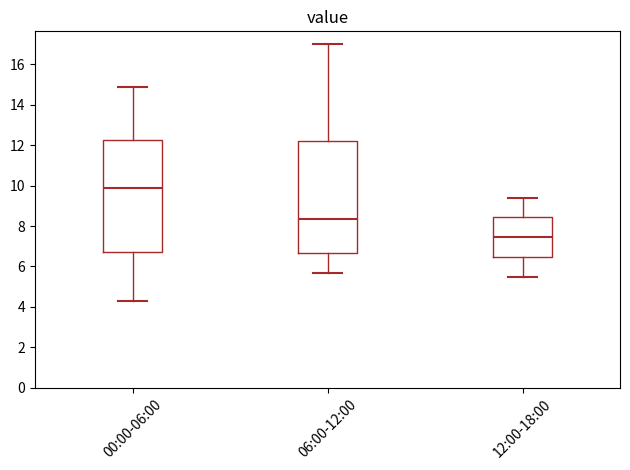

Reading left to right, transcribe this box plot: for each box, give where its median line is, the range the box spans, and where its two whiskers end, as read against the y-axis. The values are not printed on the chart, so give them approximately, as read against the axis.

00:00-06:00: median 9.8, box 6.8 to 12.2, whiskers 4.4 to 15.0
06:00-12:00: median 8.4, box 6.6 to 12.2, whiskers 5.8 to 17.0
12:00-18:00: median 7.4, box 6.4 to 8.4, whiskers 5.6 to 9.4